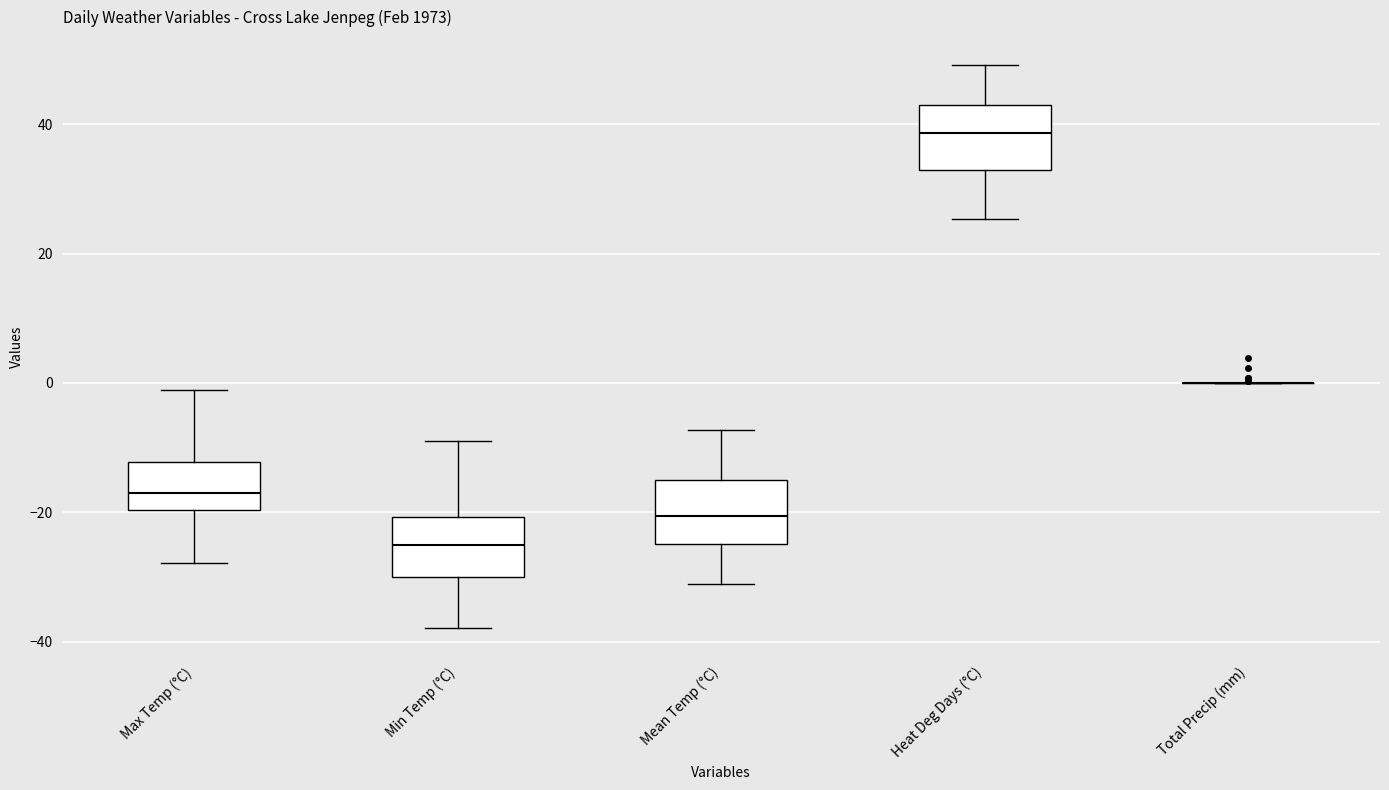

Where does the median line of the box for Mean Temp (°C) sit on the y-axis? The values are not printed on the chart, so give them approximately, as read against the axis.

-20